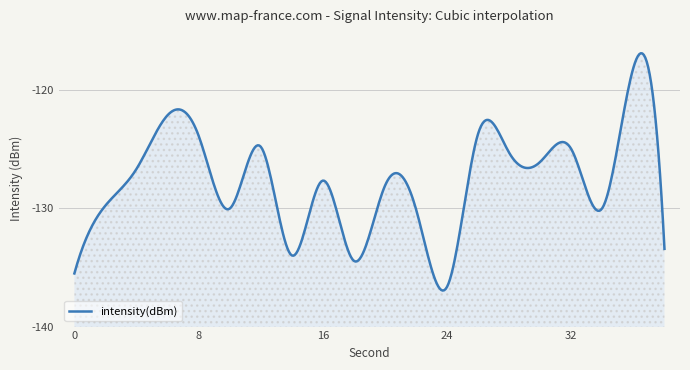

What is the value of the 10th point from the left?

-134.4